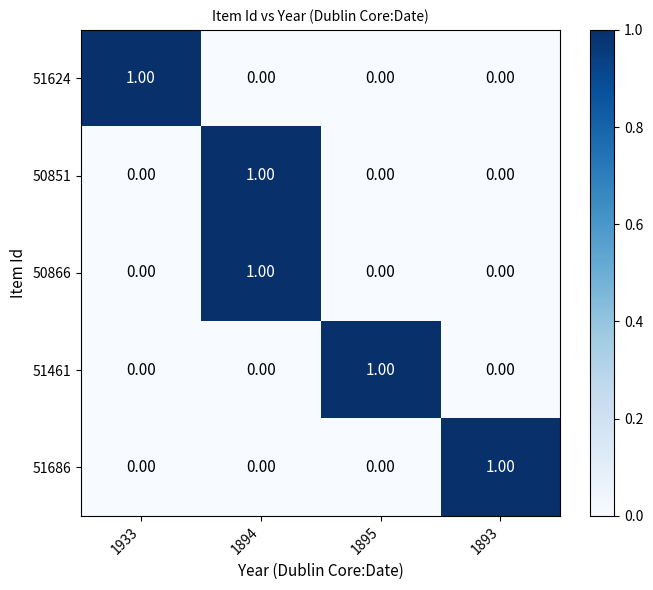

At which category is the sum across all series the highest?

1894